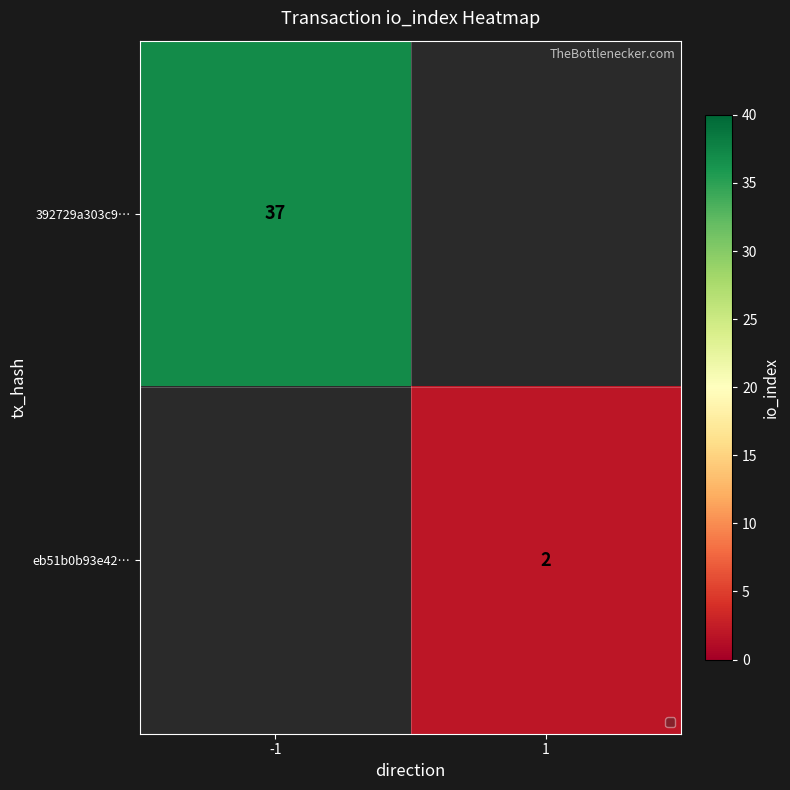

What is the minimum value shown in the chart?

2.0